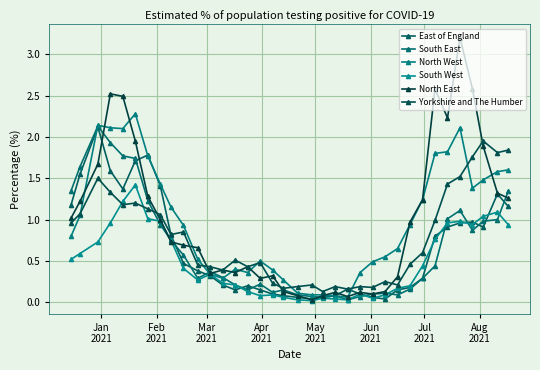

How many lines are shown in the chart?

6